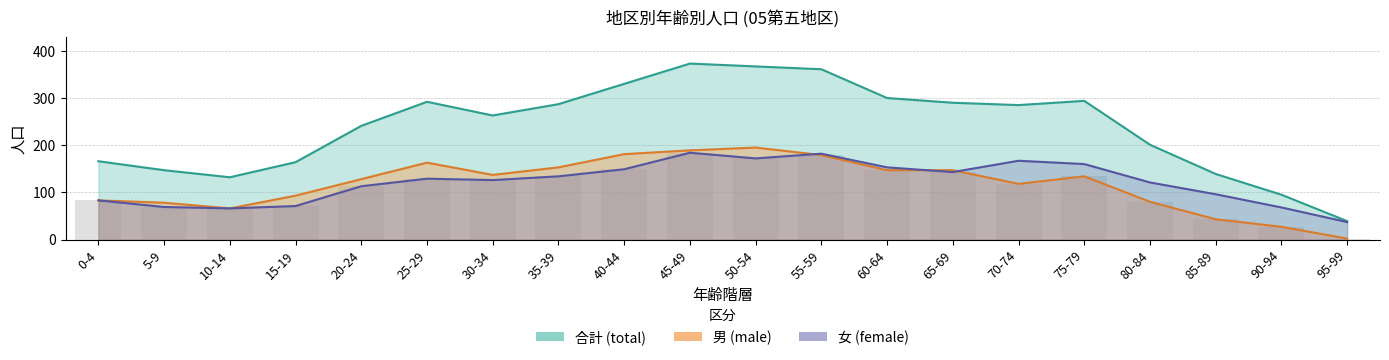

What is the smallest value displayed?

2